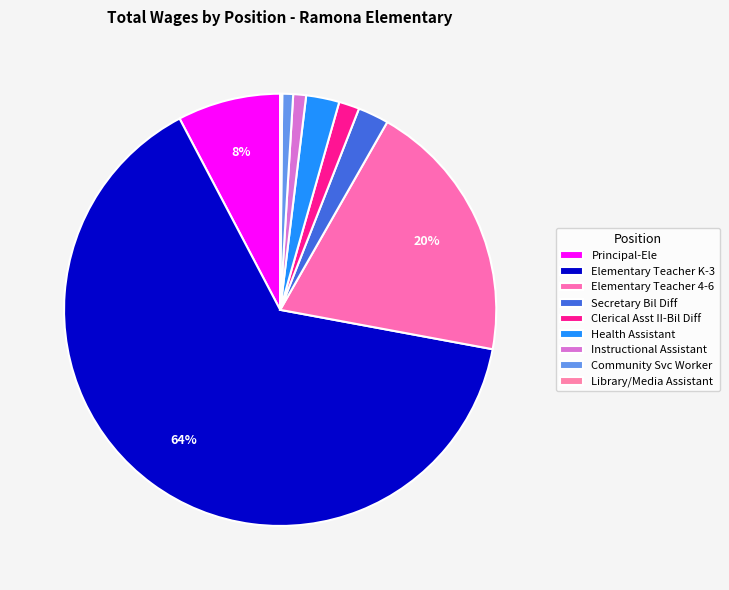

Approximately how many times larger is the value at Health Assistant compared to Library/Media Assistant?

16.1